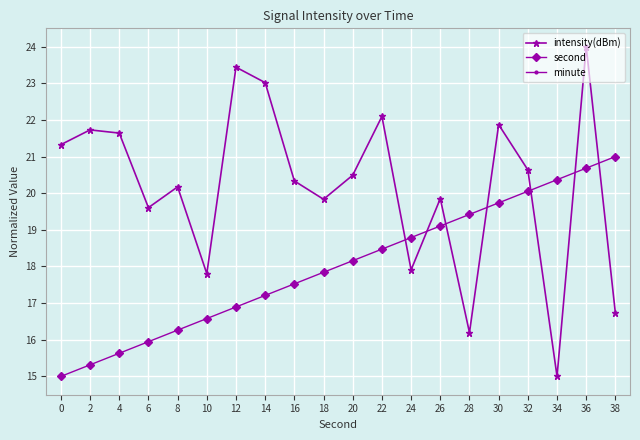

Where is the first local maximum for intensity(dBm)?

2